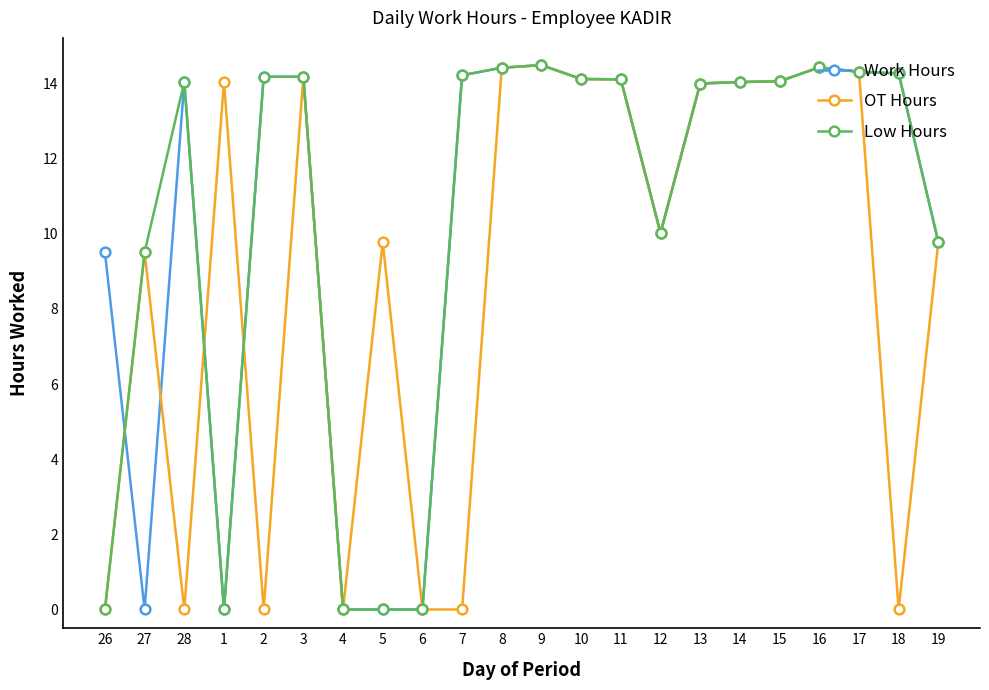

How many distinct data groups are displayed?

3